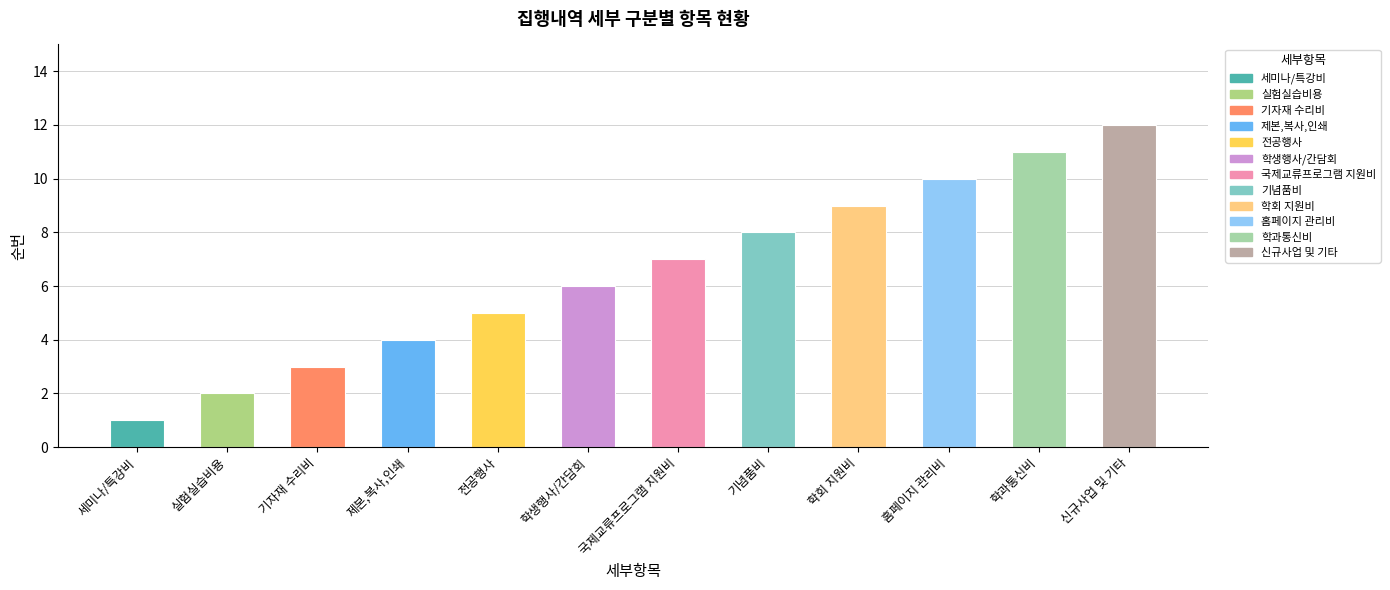

What is the value of the 4th bar from the left?

4